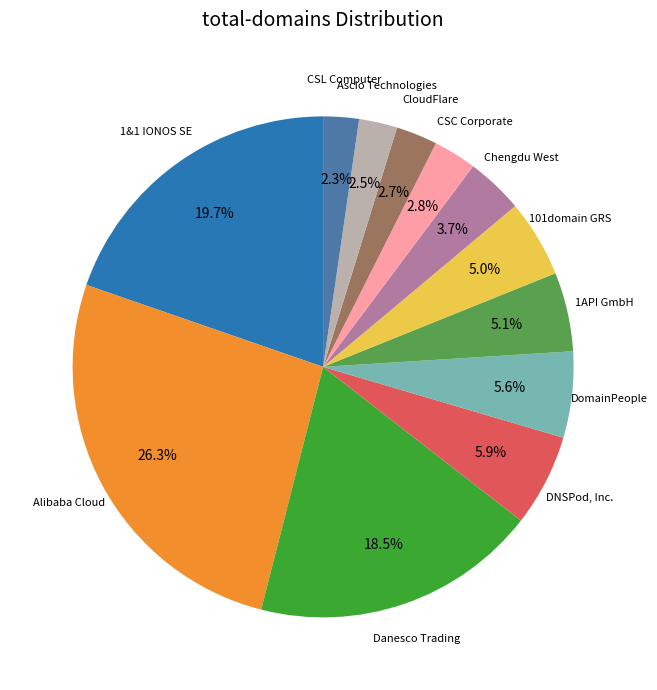

Is there a majority slice in this chart?

No